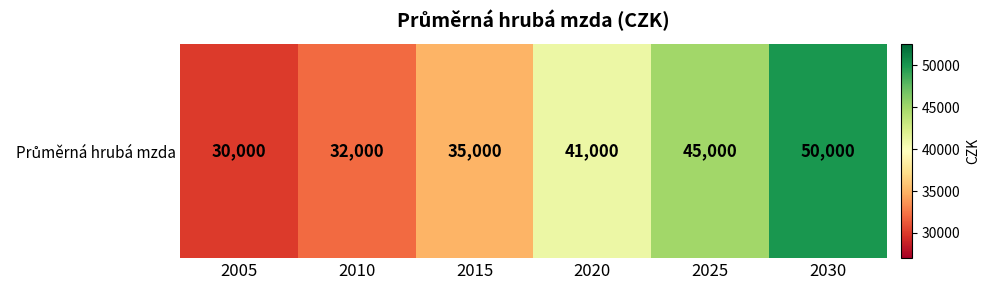

Which label corresponds to the largest value in the chart?

2030